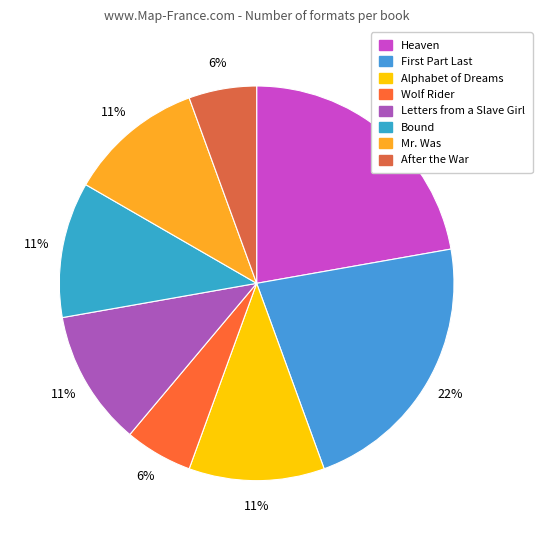

What percentage is the Alphabet of Dreams slice, to the nearest percent?

11%